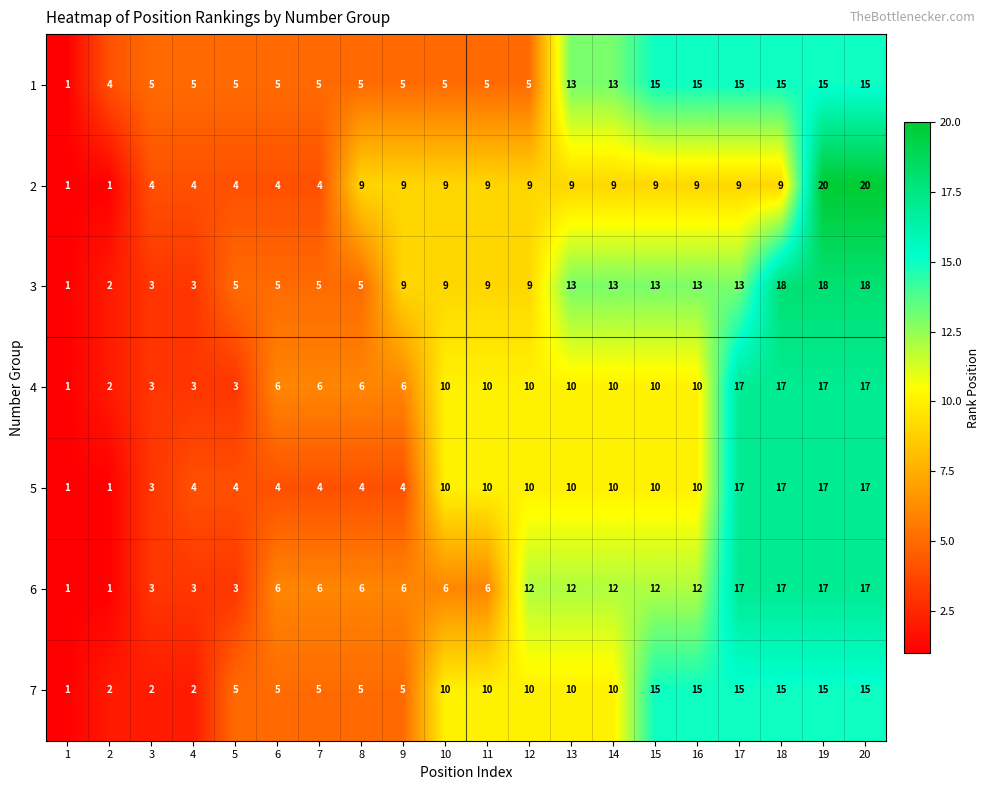

What is the difference between the 1 values at 13 and 1?

12